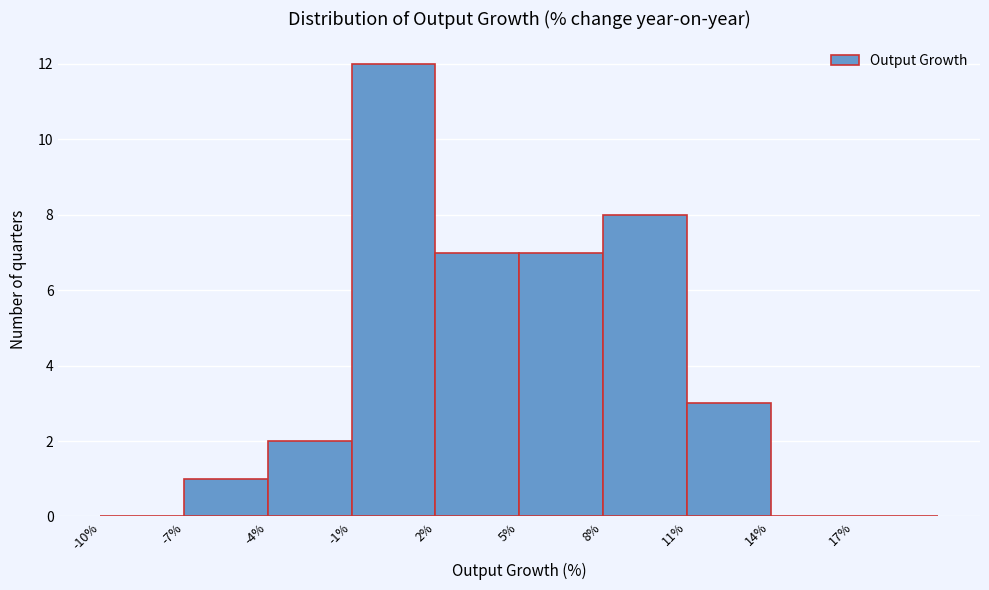

Over which range of the x-axis is the bar tallest?

-1 to 2